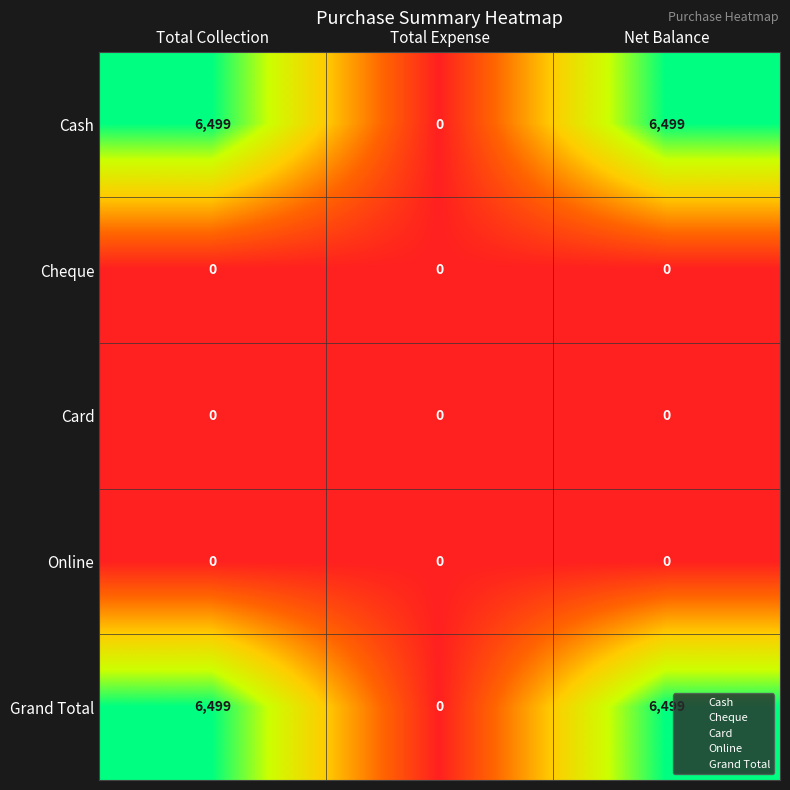

What is the difference between the highest and lowest values at Net Balance?

6499